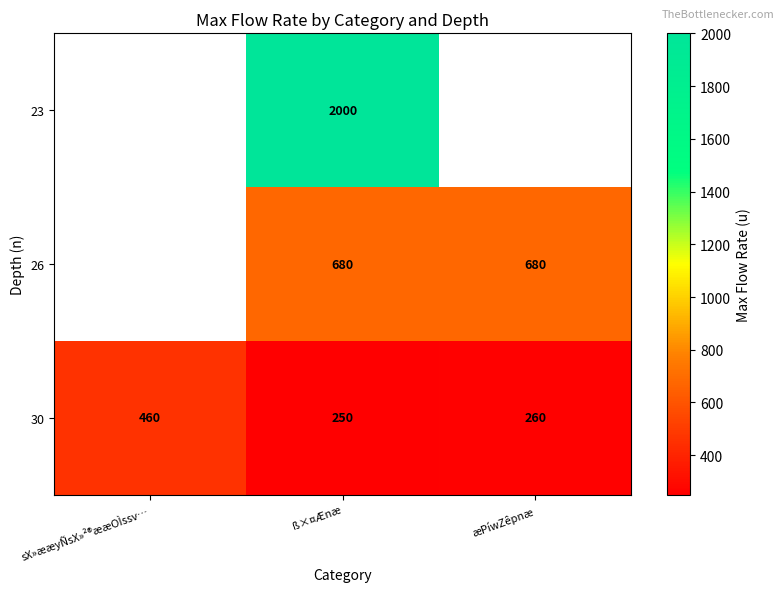

Which category has the lowest value across all series?

ß×¤Ænæ